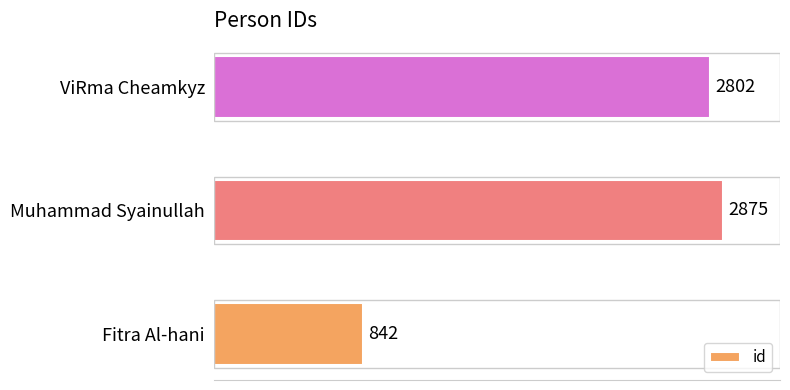

Where is the data nearest to the value 1858?

ViRma Cheamkyz